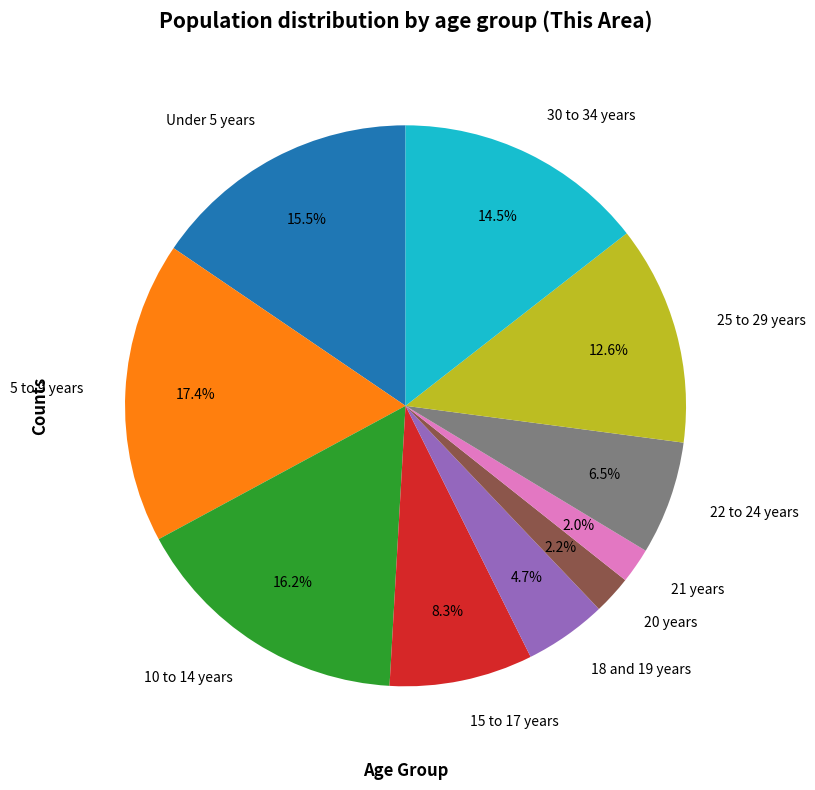

How many slices are in this pie chart?

10